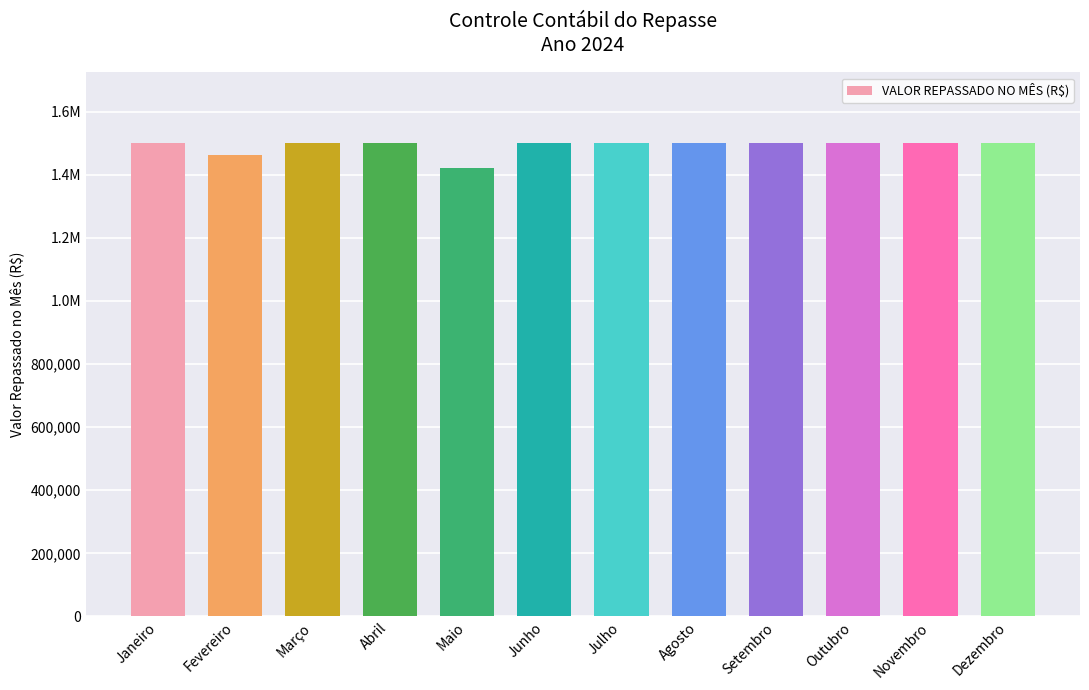

Which label corresponds to the smallest value in the chart?

Maio